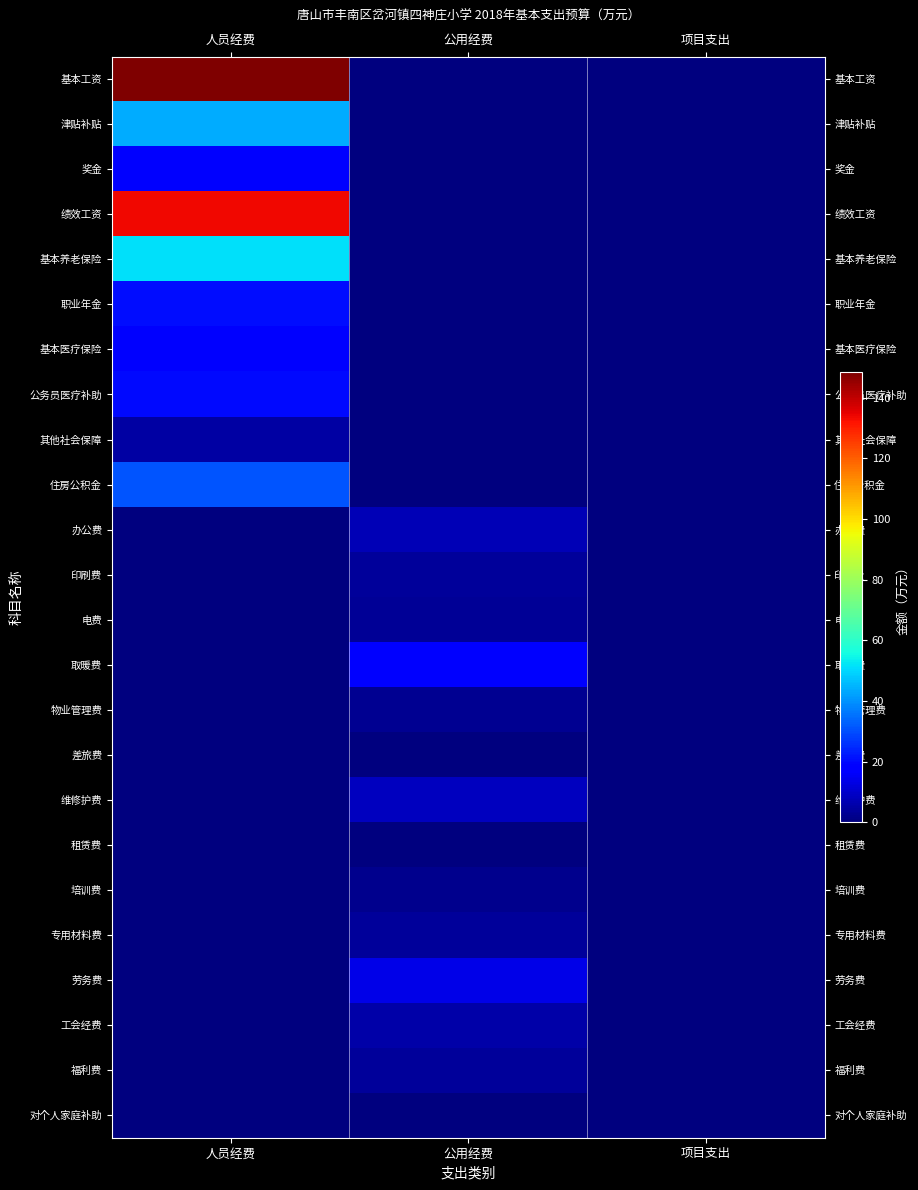

Which series has the largest range (max minus min)?

基本工资